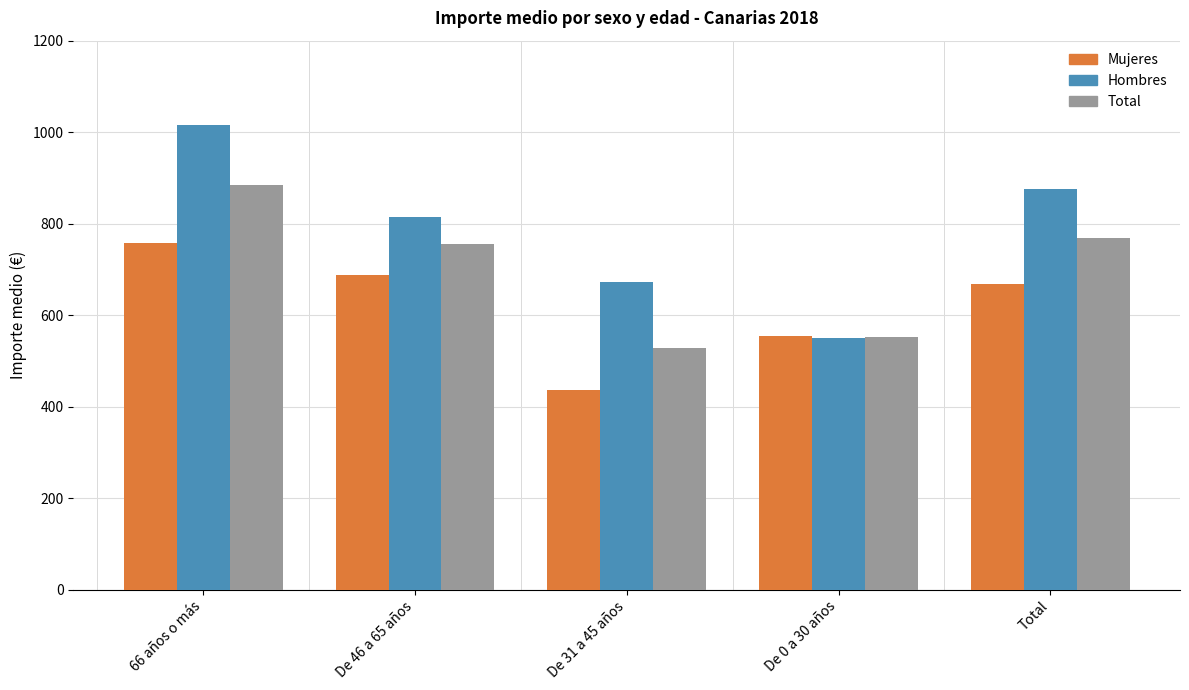

What is the difference between the highest and lowest values at 66 años o más?

259.1